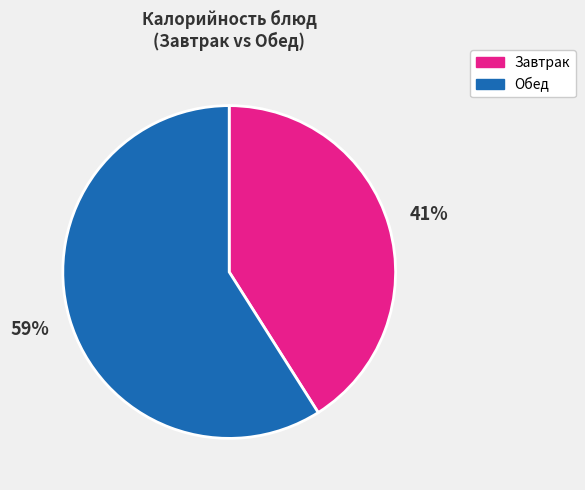

To the nearest percent, what is the difference between the largest and smallest slice percentages?

18%